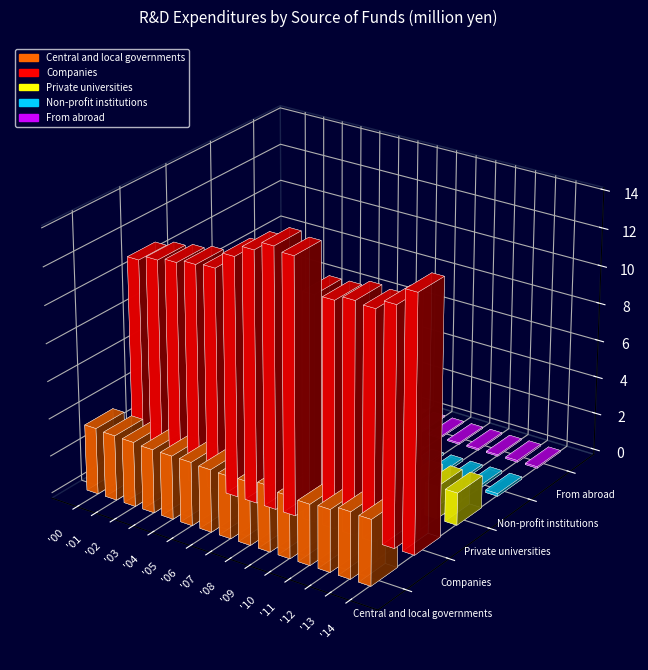

What are all the series names shown in the legend?

Central and local governments, Companies, Private universities, Non-profit institutions, From abroad